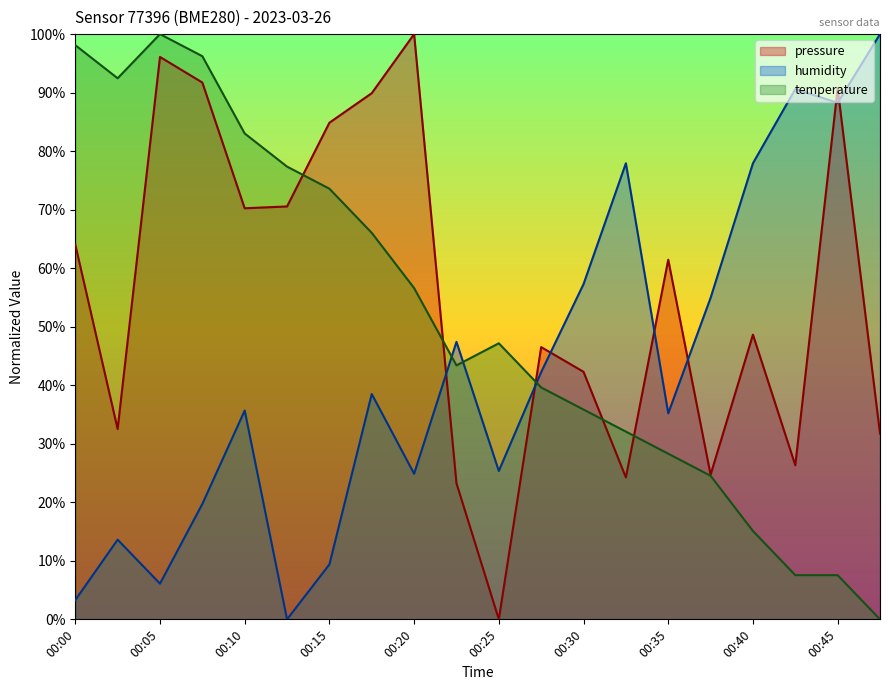

How many values in the pressure series exceed 61?

10